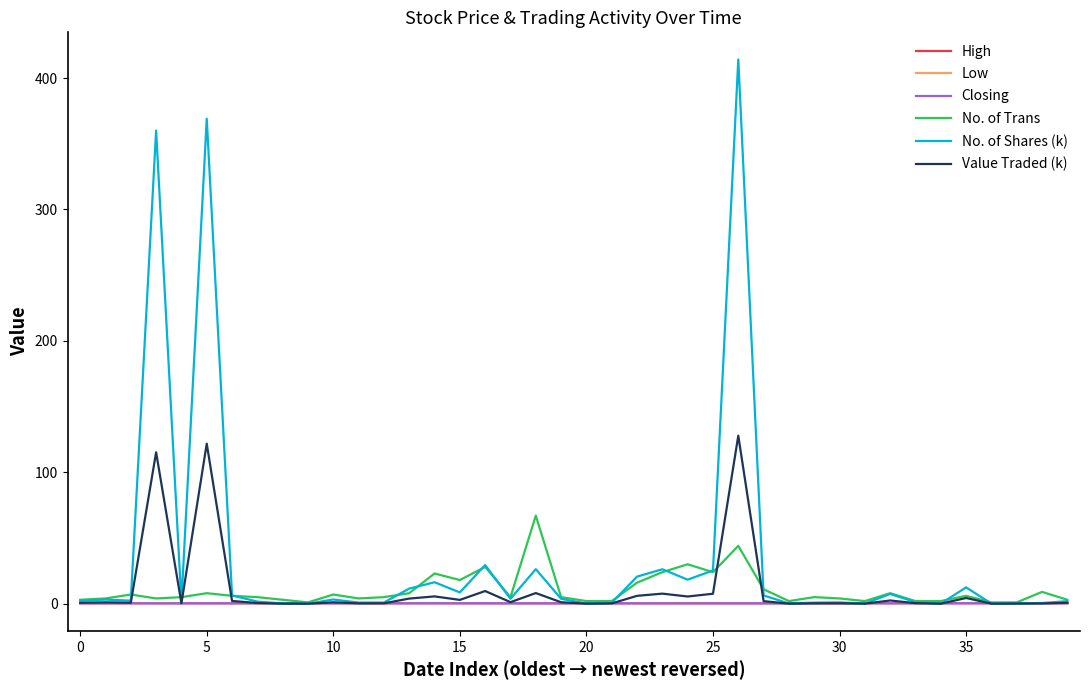

What is the greatest value displayed?

414.1